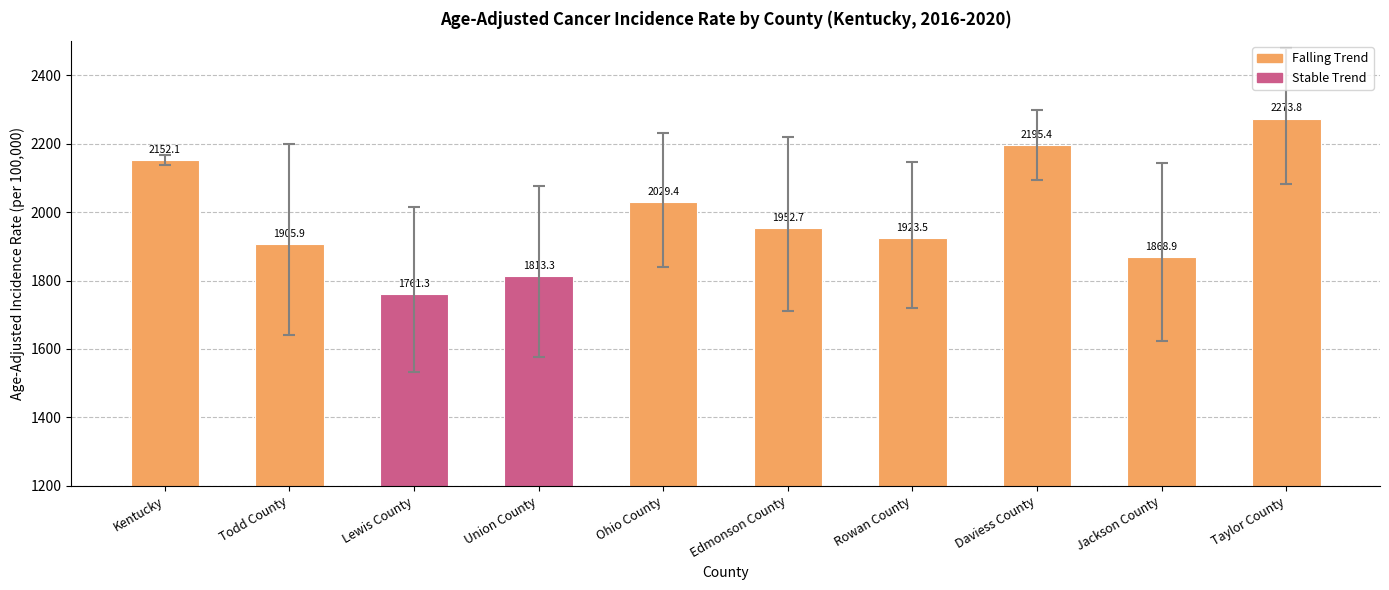

What is the change in value from Union County to Taylor County?

+460.5